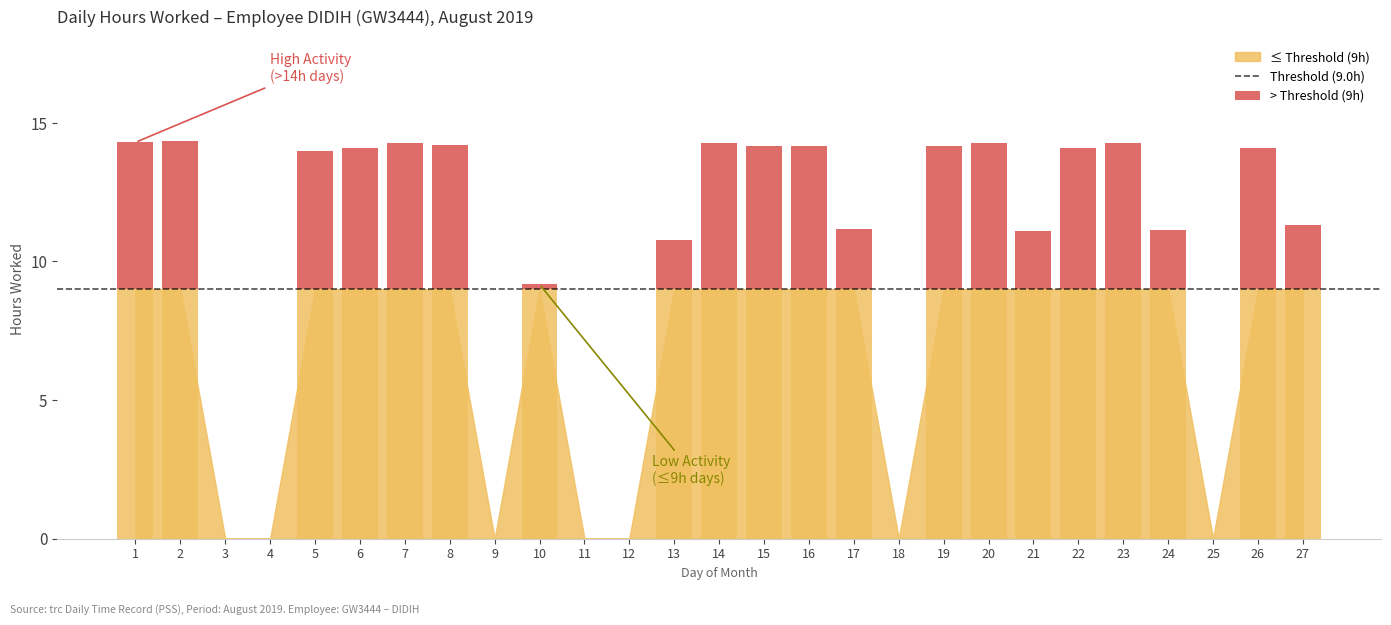

At which label is the value closest to 7?

10